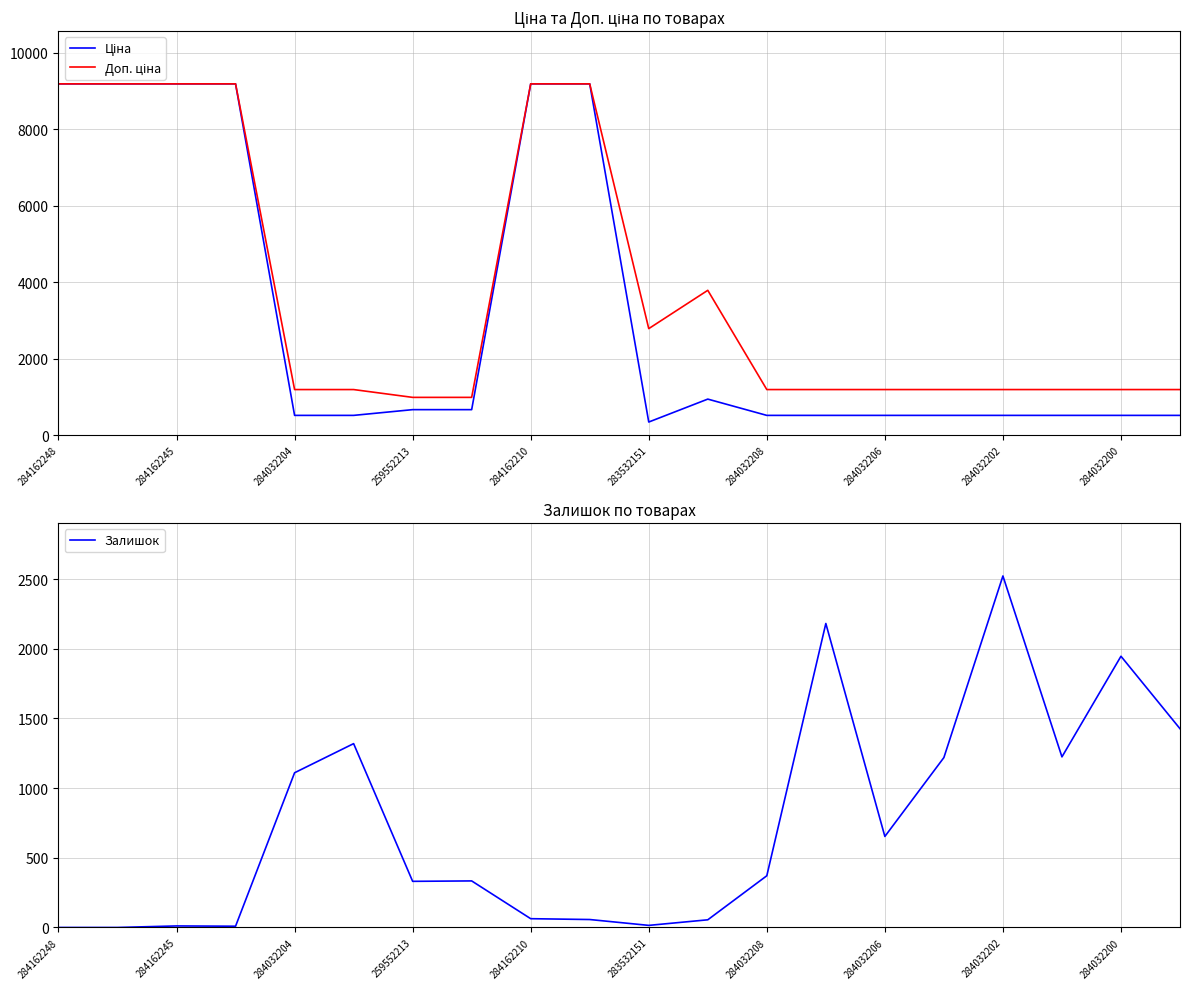

In Ціна, how many points are lower than both neighbors (excluding endpoints)?

1